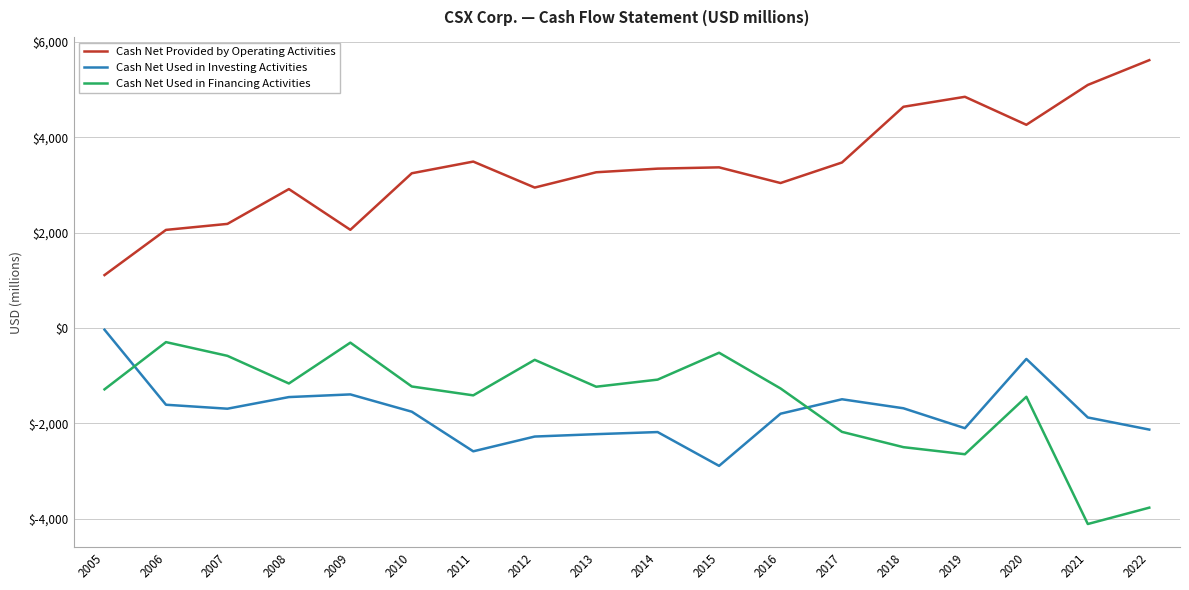

At which category does the chart reach its minimum across all series?

2021